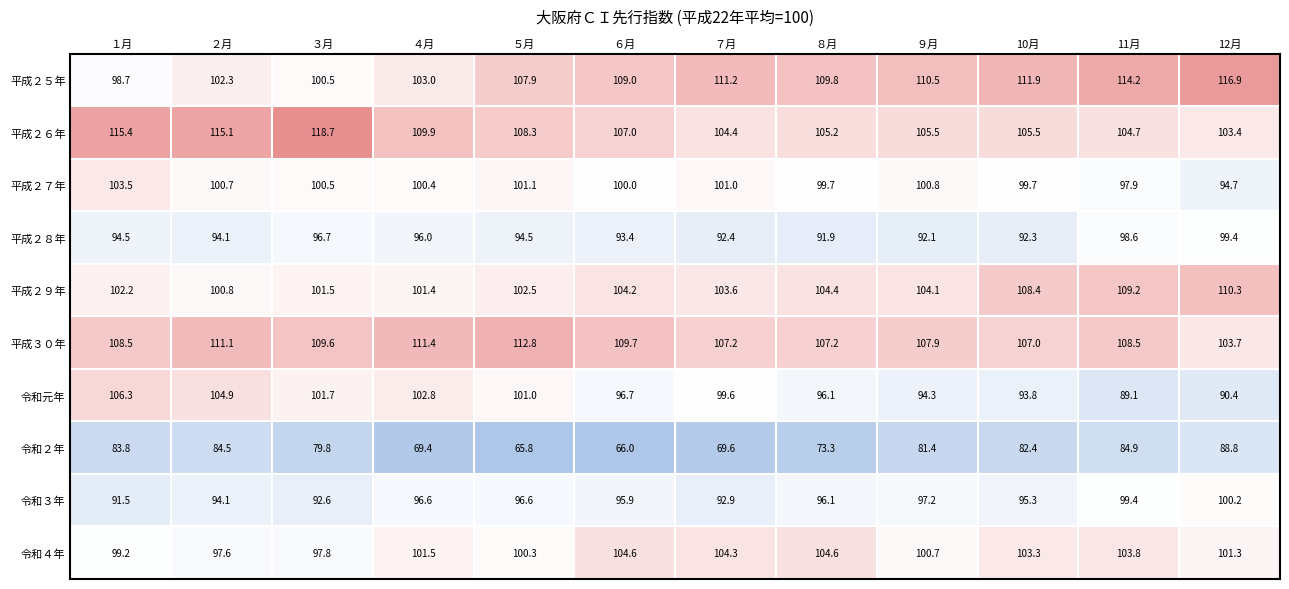

What is the difference between the maximum and minimum values in the 平成３０年 series?

9.1